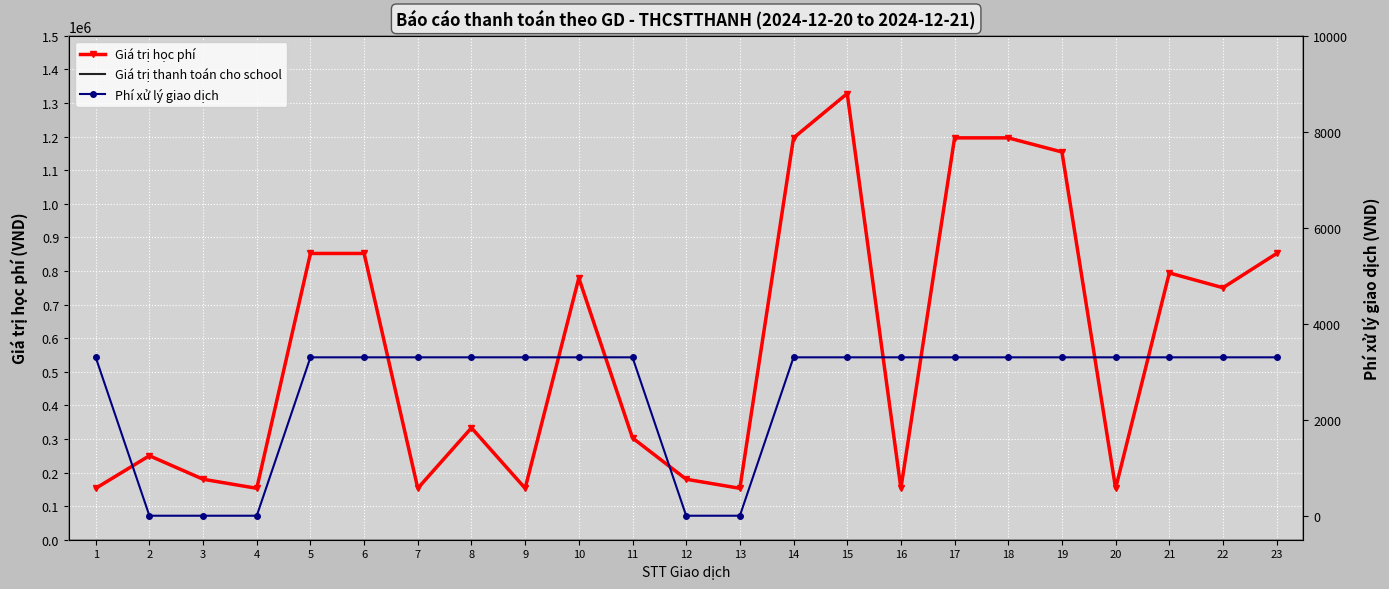

How many lines are shown in the chart?

3